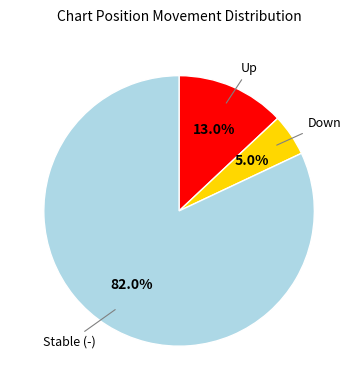

What is the ratio of the value at Stable (-) to the value at Up?

6.3